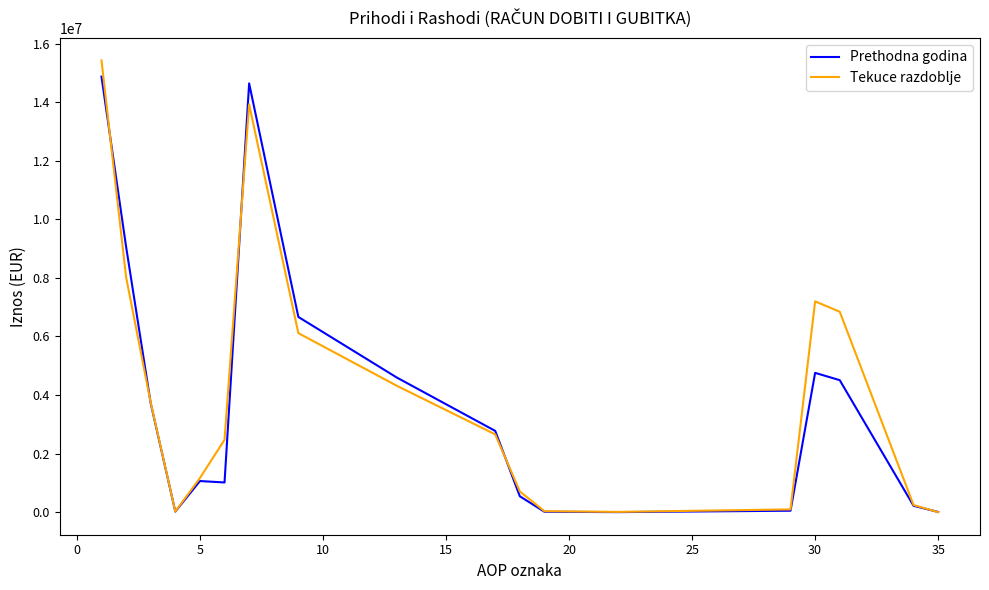

What is the highest value of the Tekuce razdoblje series?

15424420